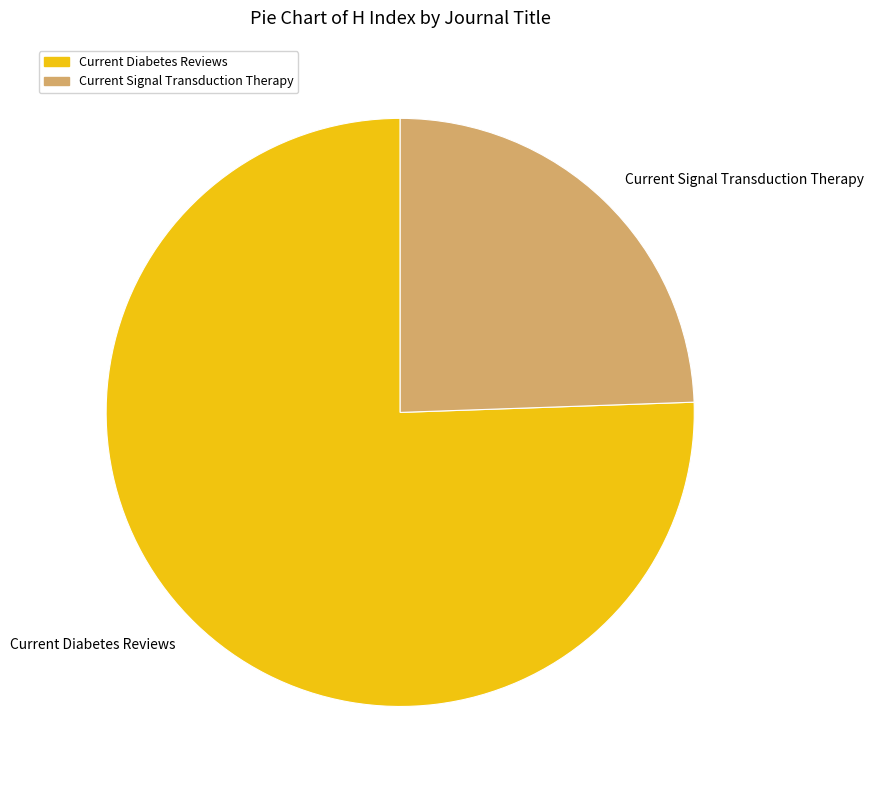

Which has a higher value, Current Signal Transduction Therapy or Current Diabetes Reviews?

Current Diabetes Reviews